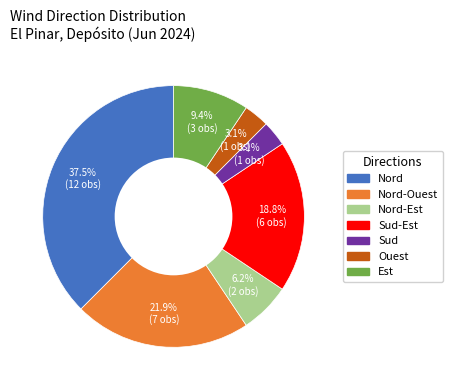

To the nearest percent, what is the average slice percentage?

14%